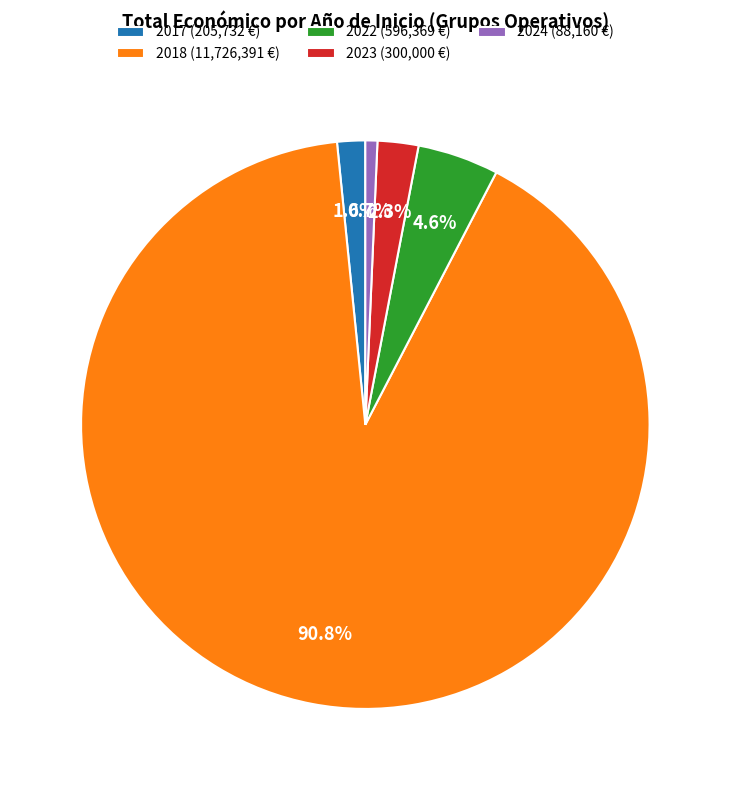

Rank the categories by value from lowest to highest.

2024 (88,160 €), 2017 (205,732 €), 2023 (300,000 €), 2022 (596,369 €), 2018 (11,726,391 €)